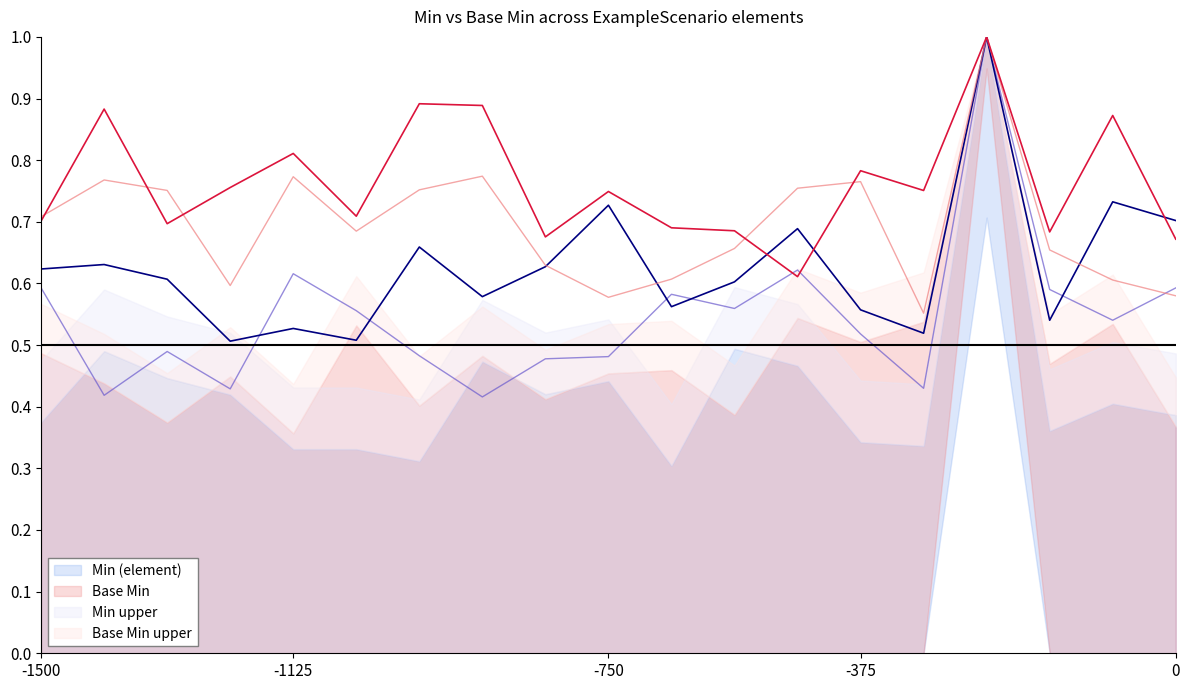

Count the Min (element) values in the range 0 to 1.

19